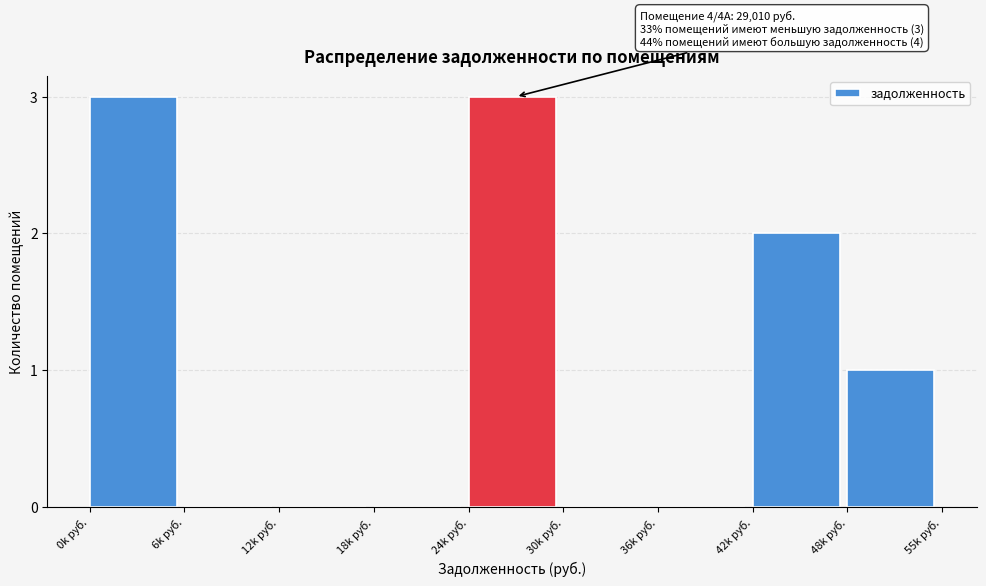

Reading left to right, list all the values displayed in this chart.

0k руб.=3	6k руб.=0	12k руб.=0	18k руб.=0	24k руб.=3	30k руб.=0	36k руб.=0	42k руб.=2	48k руб.=1